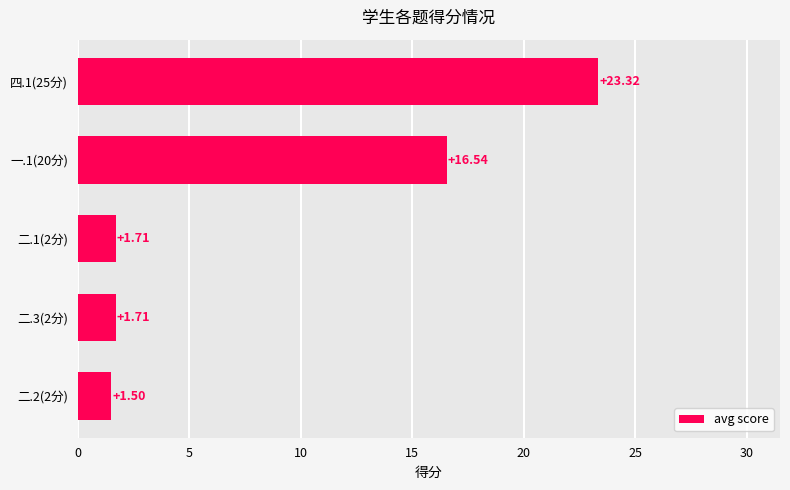

Which has a higher value, 四.1(25分) or 一.1(20分)?

四.1(25分)